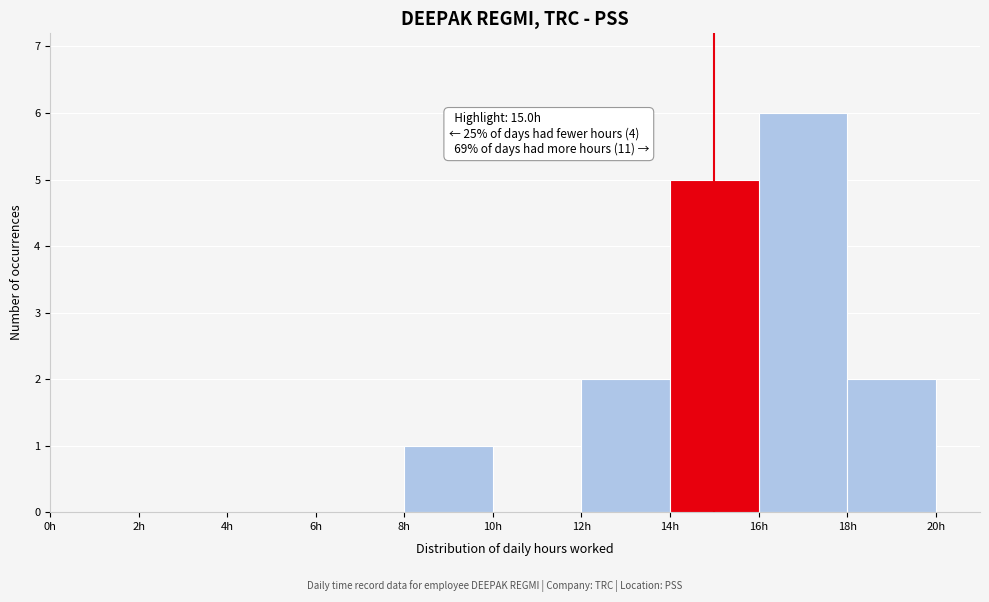

Over which range of the x-axis is the bar tallest?

16 to 18